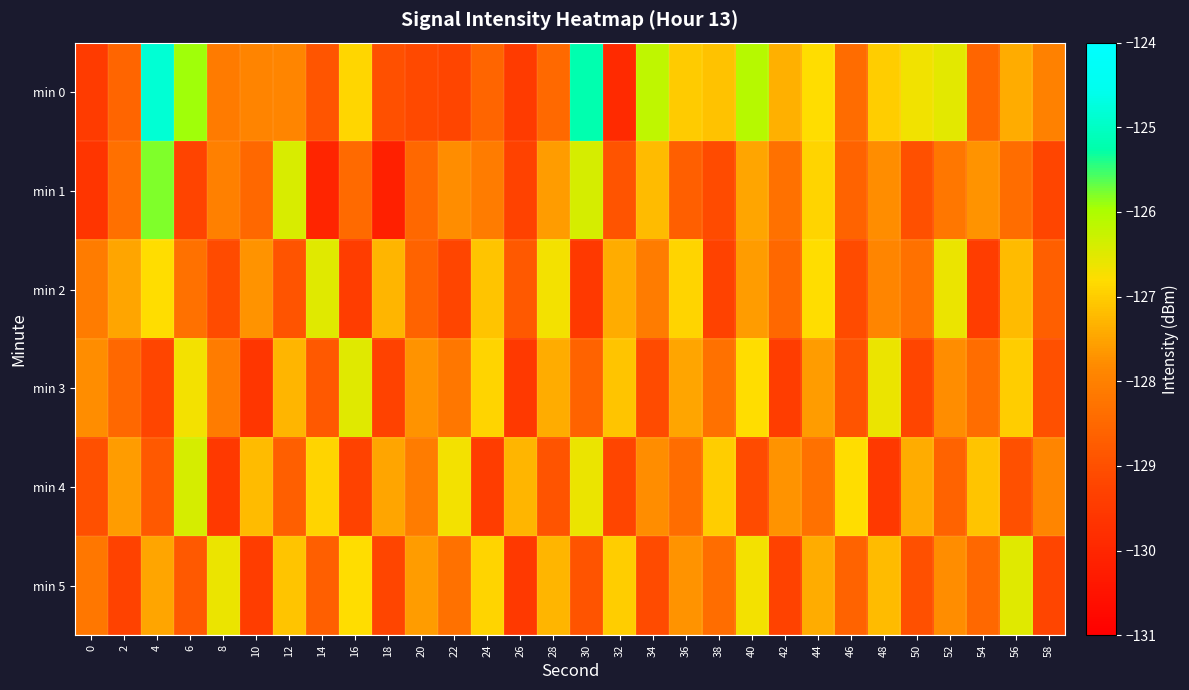

At which category is the sum across all series the highest?

4